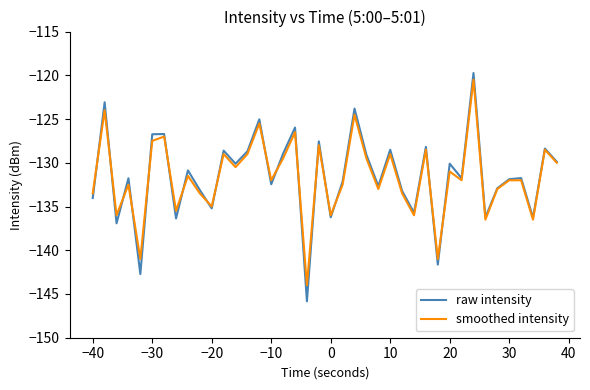

Which series has the widest spread of values?

raw intensity